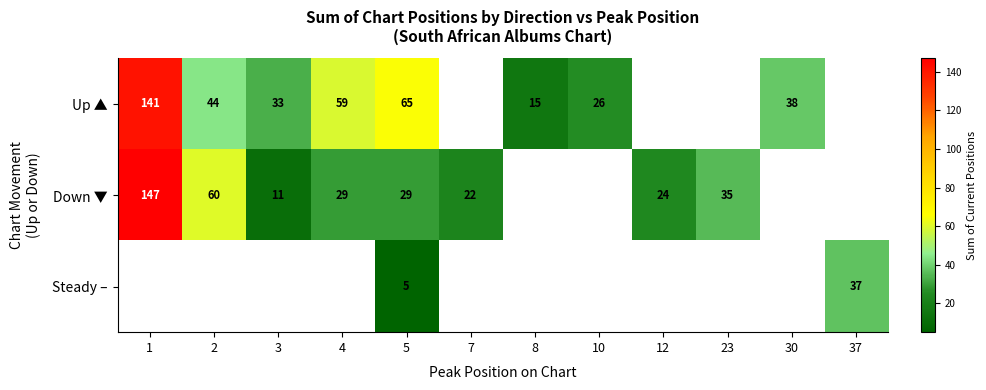

Is it true that Up ▲ equals 92 at 4?

False